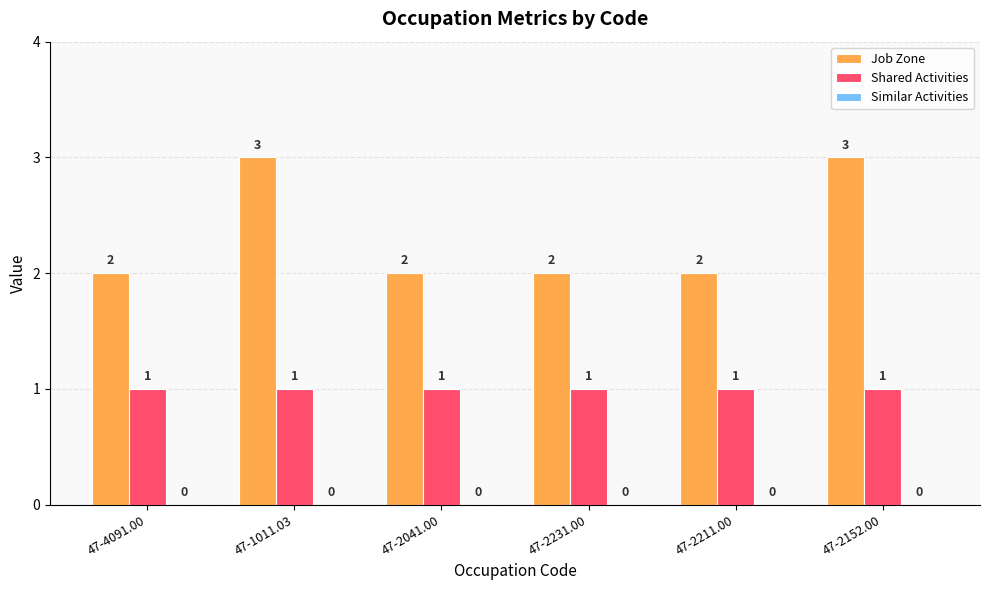

Is the value of Shared Activities at 47-2041.00 greater than the value of Job Zone at 47-1011.03?

No